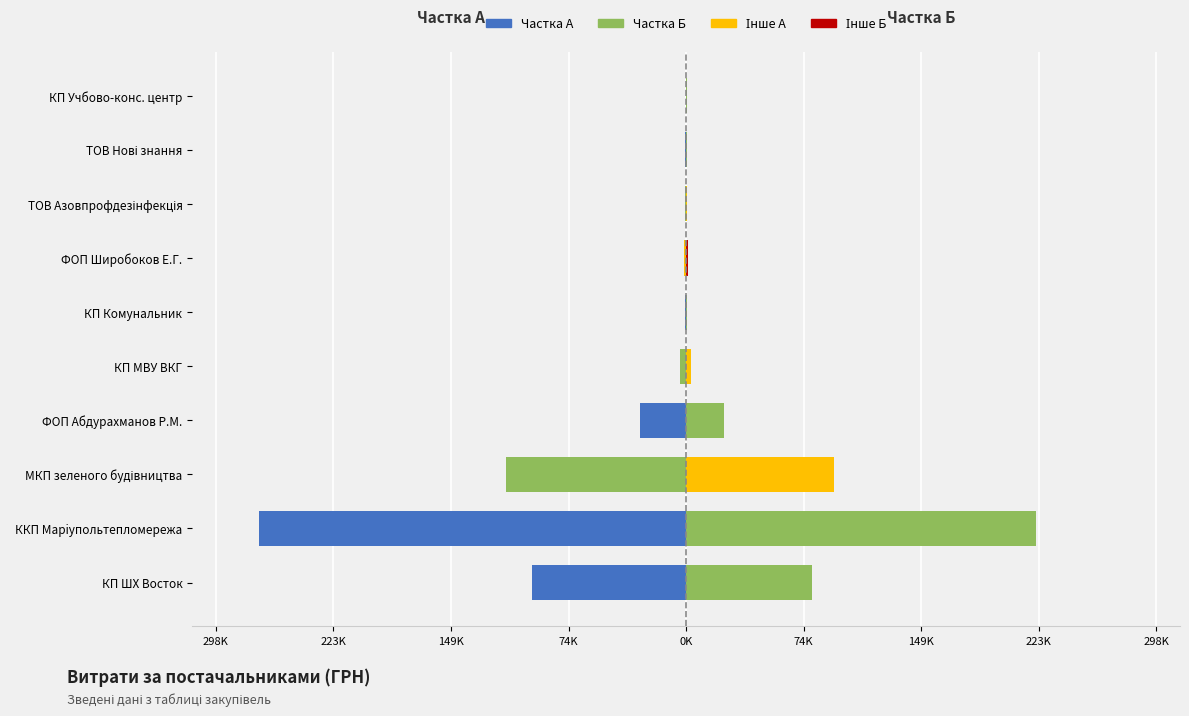

Reading left to right, transcribe all the data shown in this chart.

Частка А (ліво): -98075.8	-271499.0	-114483.0	-29425.0	-3896.5	-724.0	-1236.1	-799.9	-467.5	-363.0
Частка Б (право): 80243.8	222135.5	93667.9	24075.0	3188.0	592.4	1011.4	654.4	382.5	297.0